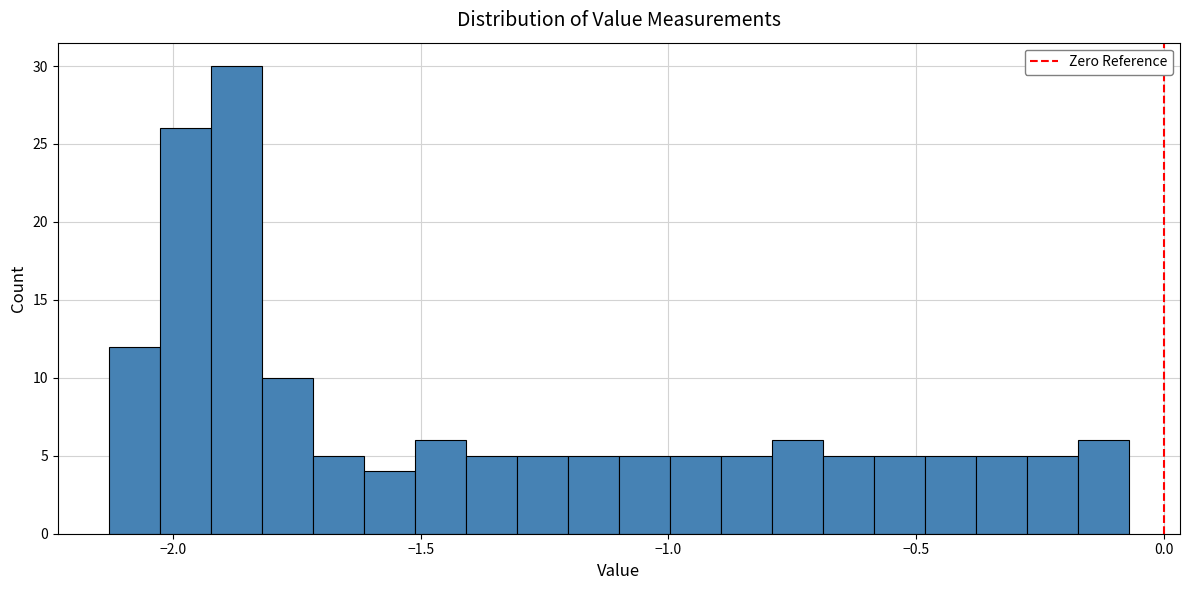

Around what value on the x-axis is the tallest bar? Give the approximate position of its centre, as read against the axis.

-1.85